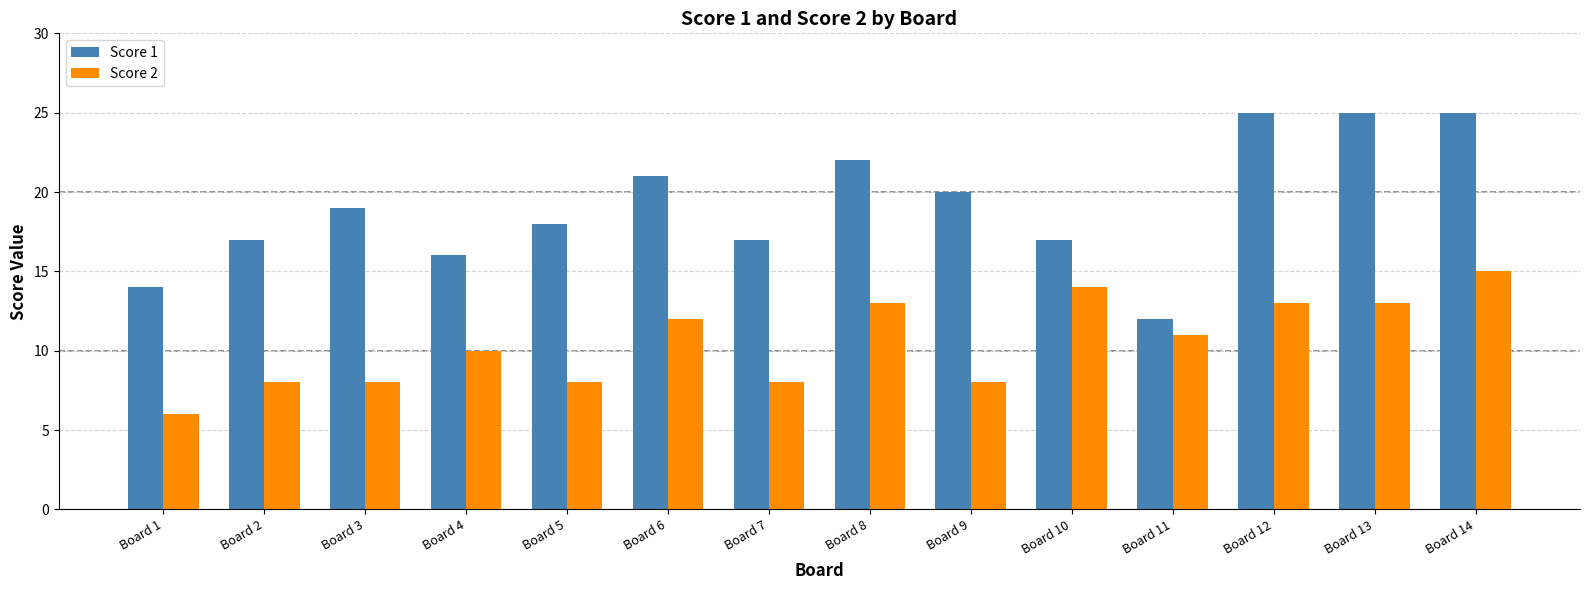

Which series changed the most between Board 6 and Board 14?

Score 1